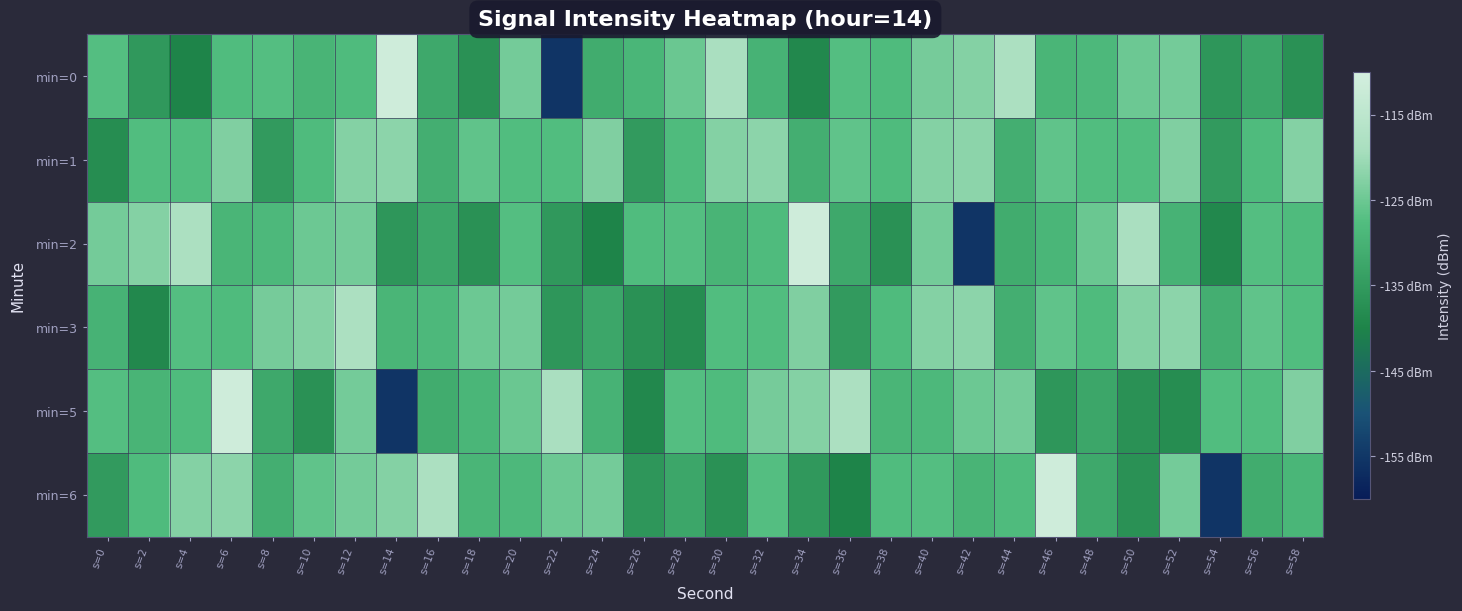

What is the smallest value displayed?

-155.3